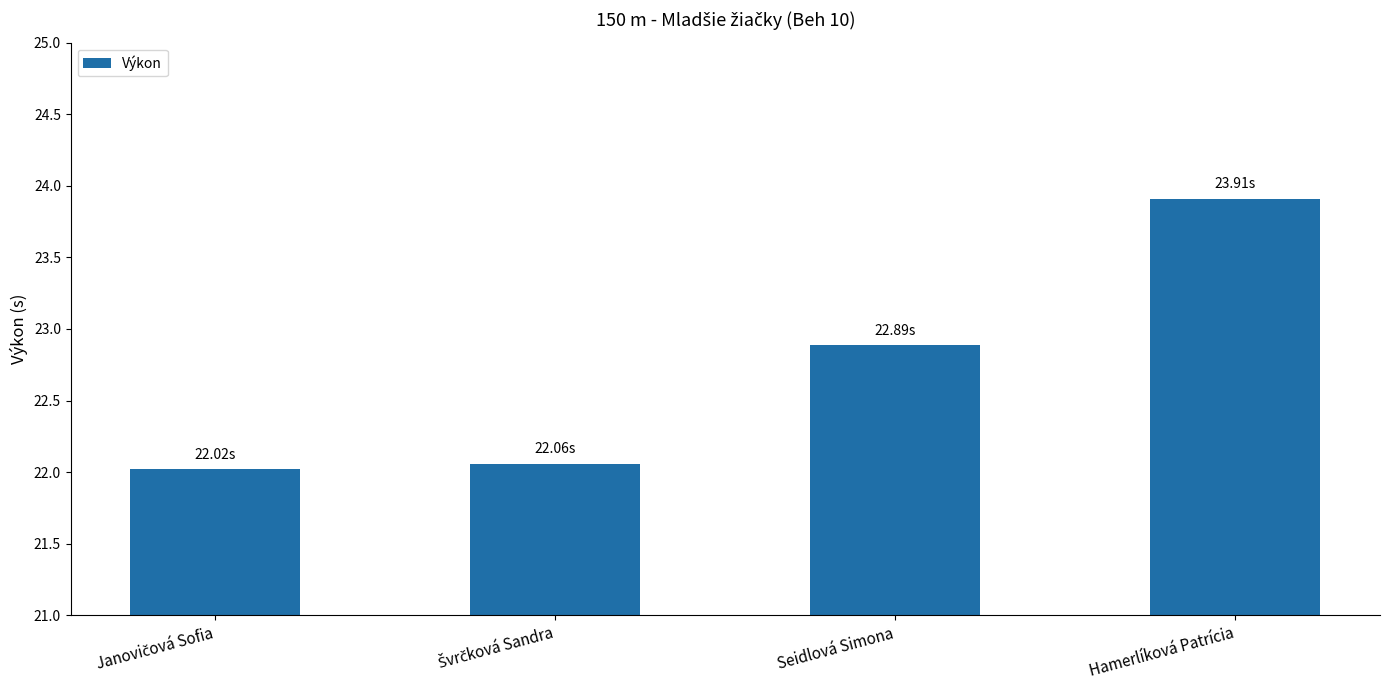

What is the difference between the maximum and minimum values?

1.9